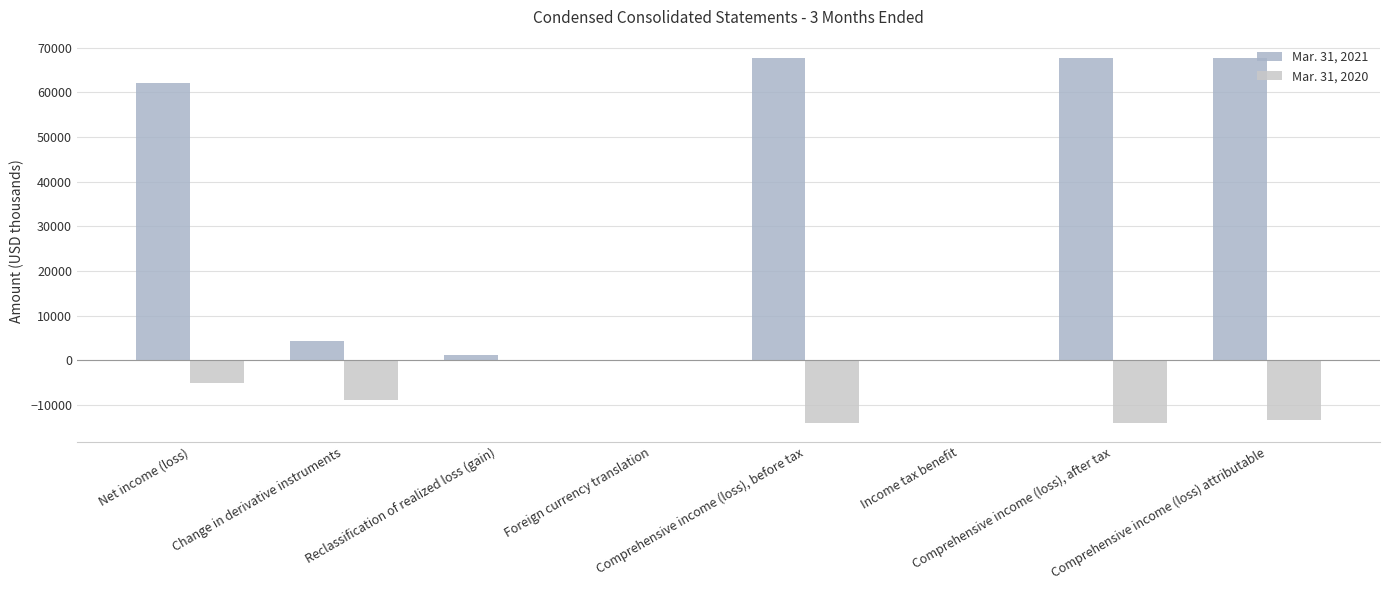

The value of Mar. 31, 2021 at Comprehensive income (loss), before tax is 67640. True or false?

True